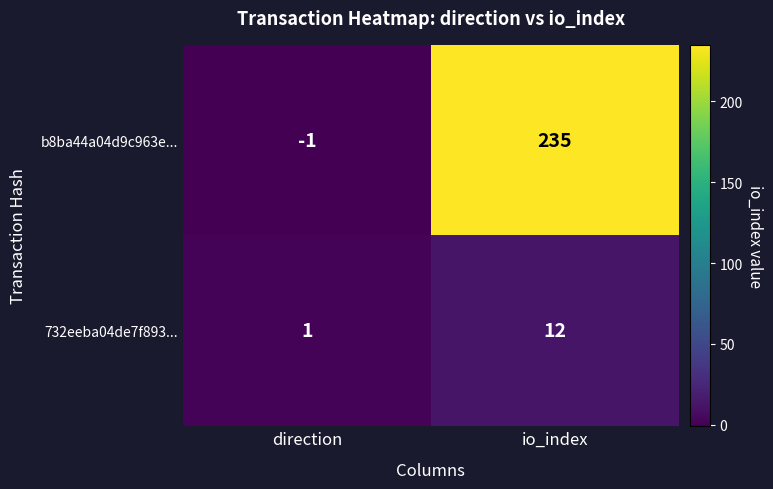

List the labels in order of 732eeba04de7f893... value, largest first.

io_index, direction